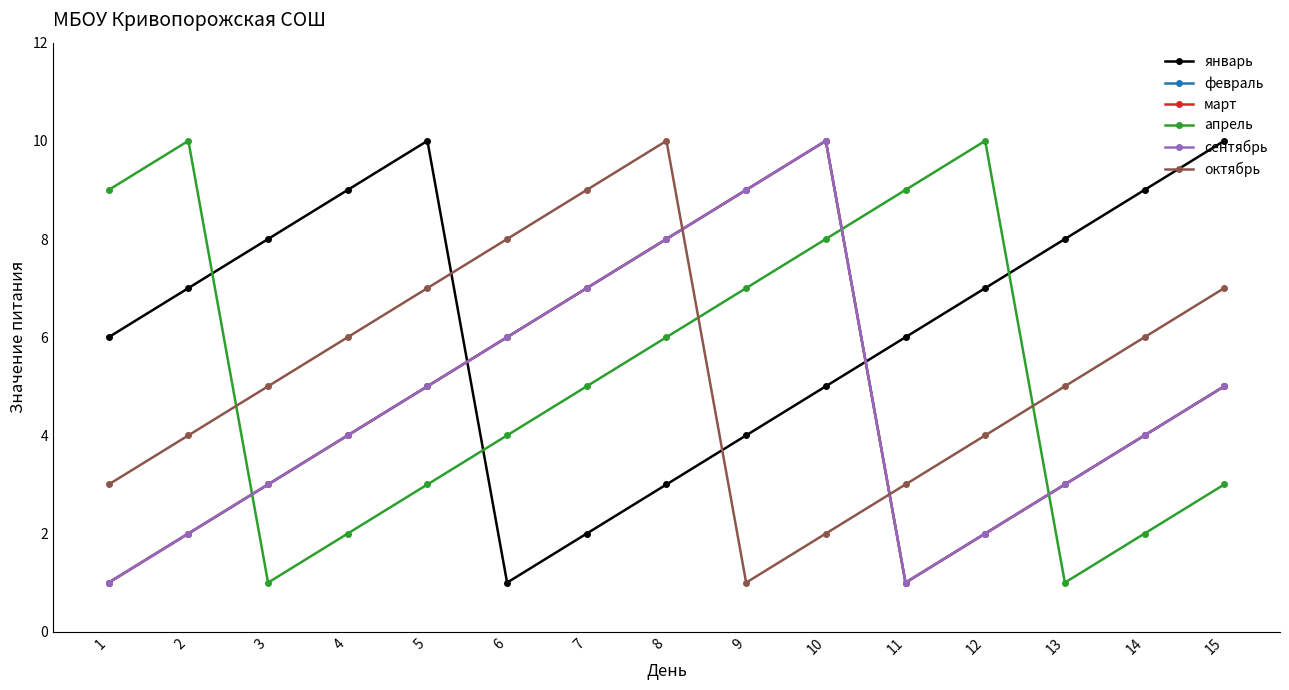

Is this an area chart (filled region under the line)?

No